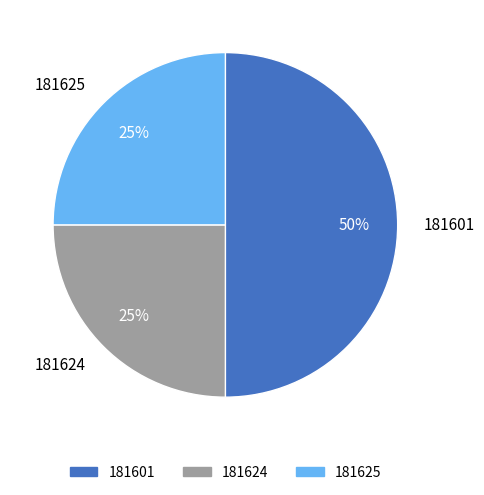

What percentage is the 181624 slice, to the nearest percent?

25%